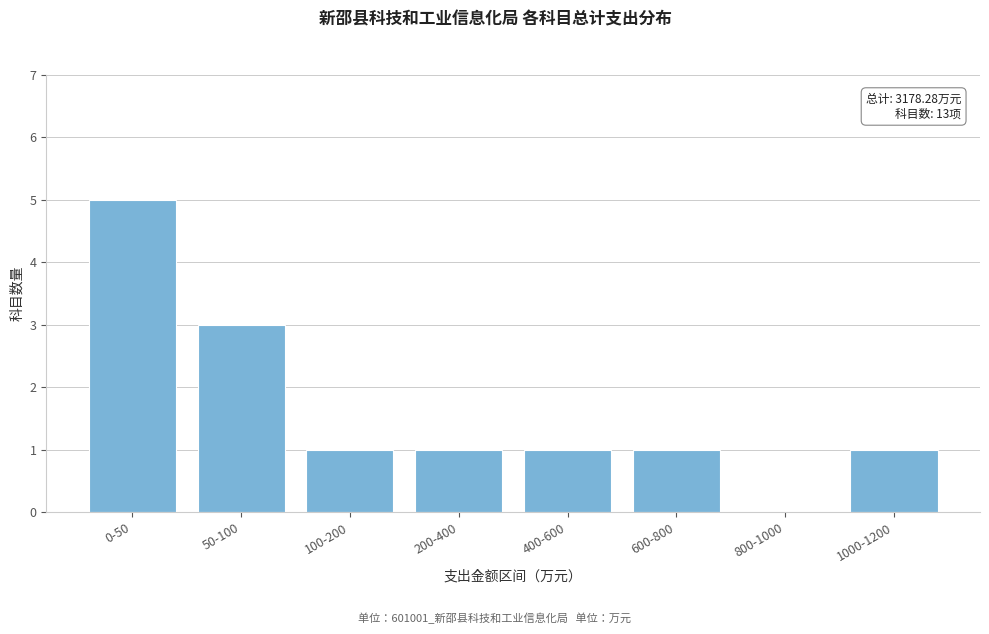

Reading left to right, list all the values displayed in this chart.

0-50=5	50-100=3	100-200=1	200-400=1	400-600=1	600-800=1	800-1000=0	1000-1200=1